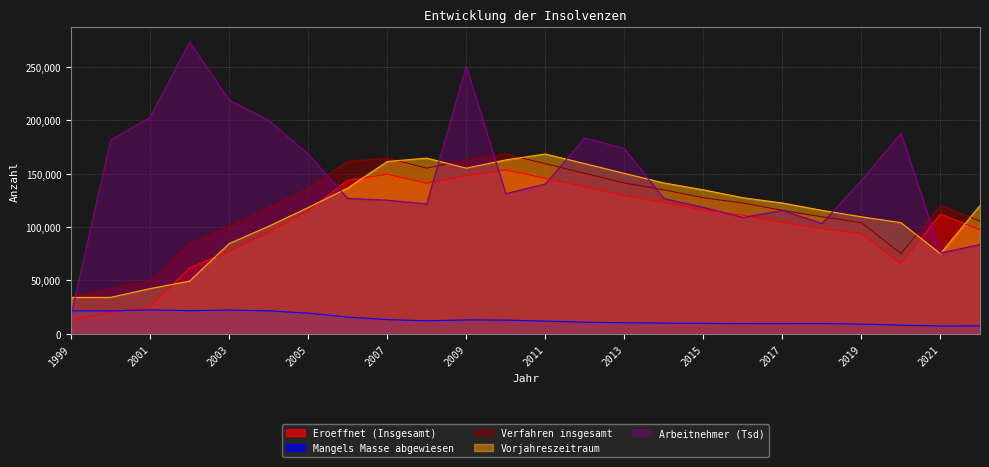

What is the sum of the Verfahren insgesamt values at 2005 and 2007?

301151